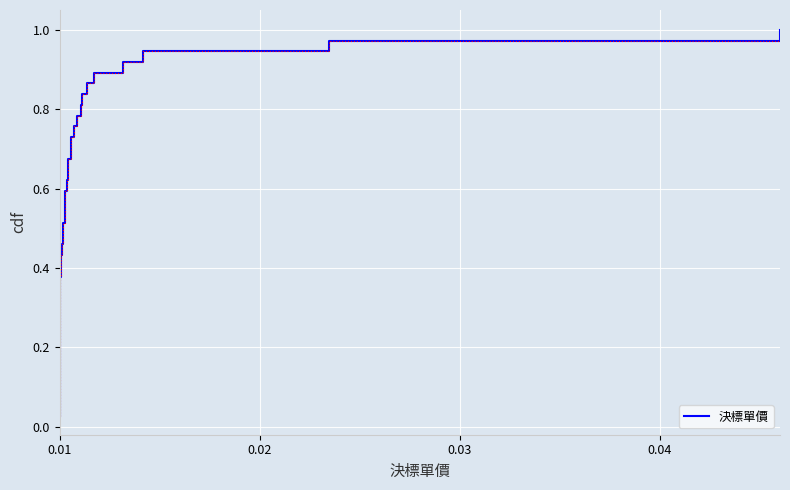

How many lines are shown in the chart?

1